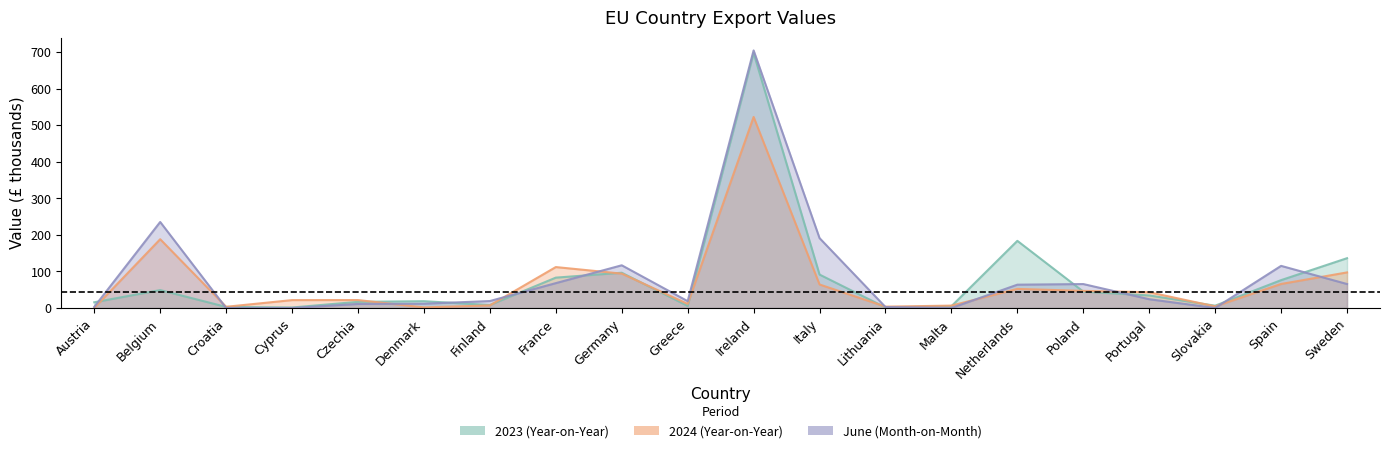

What is the difference between the second highest and second lowest values in the 2023 (Year-on-Year) series?

182.2